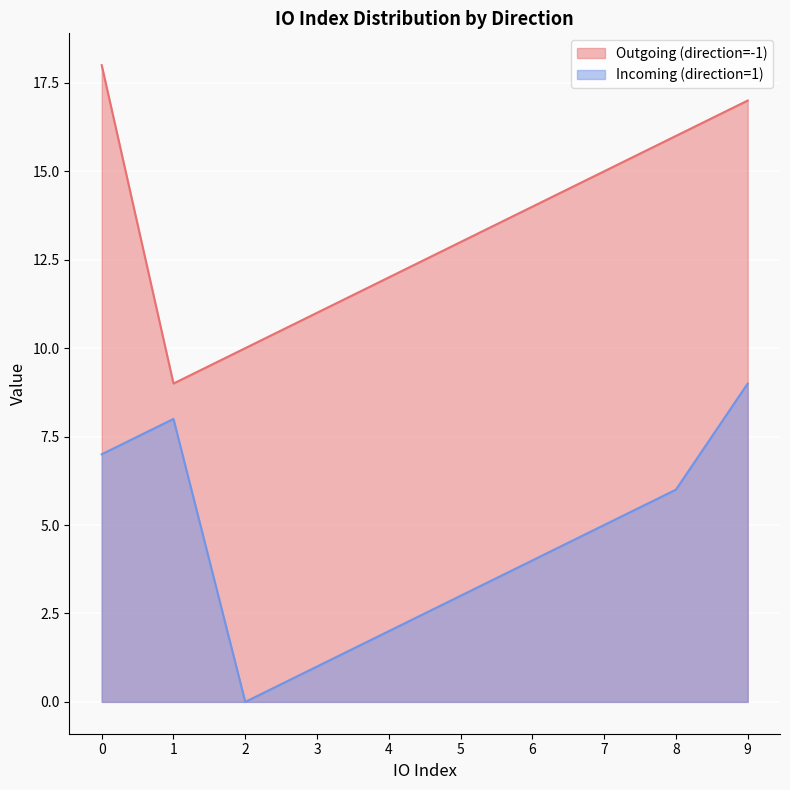

How many distinct data groups are displayed?

2